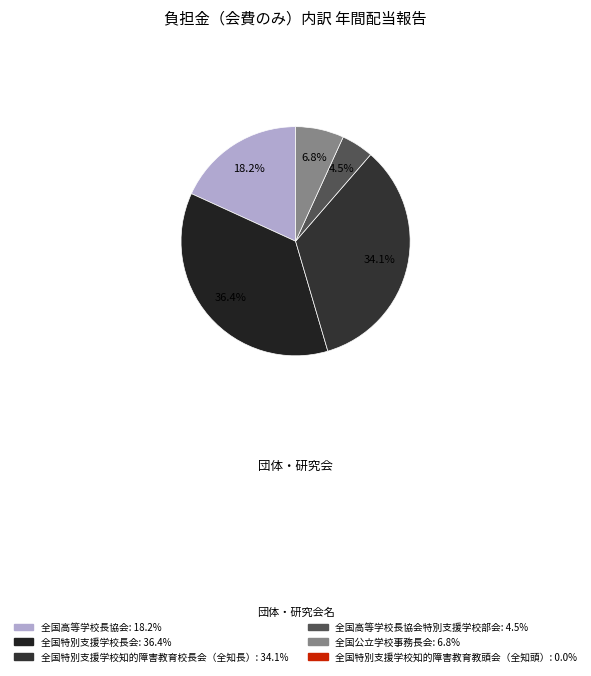

Count the number of slices in the pie.

5